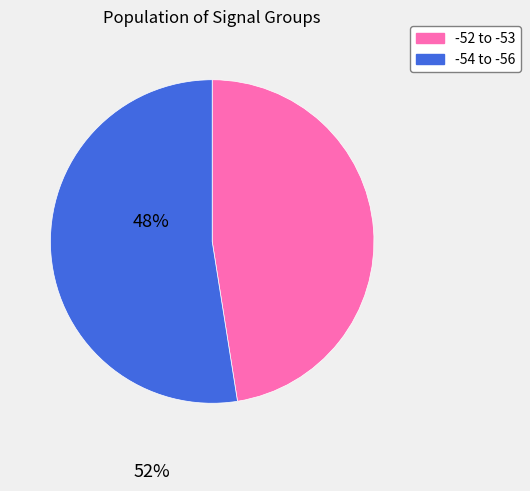

Is there a majority slice in this chart?

Yes